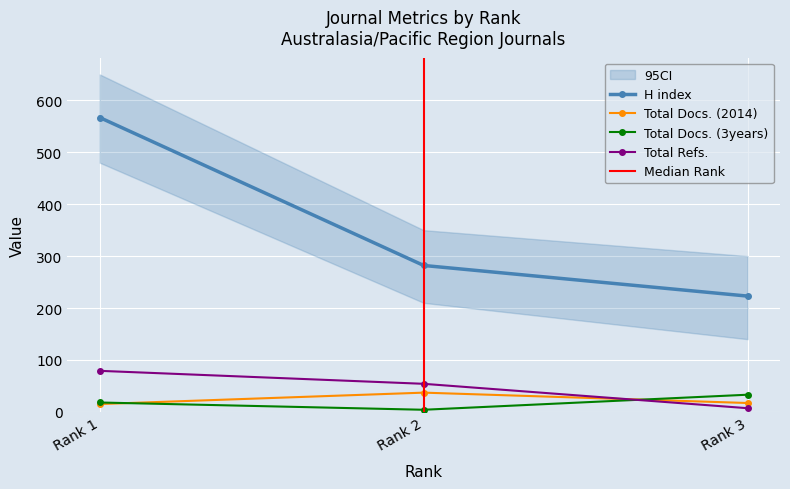

What is the spread (max minus min) of values at Rank 2?

278